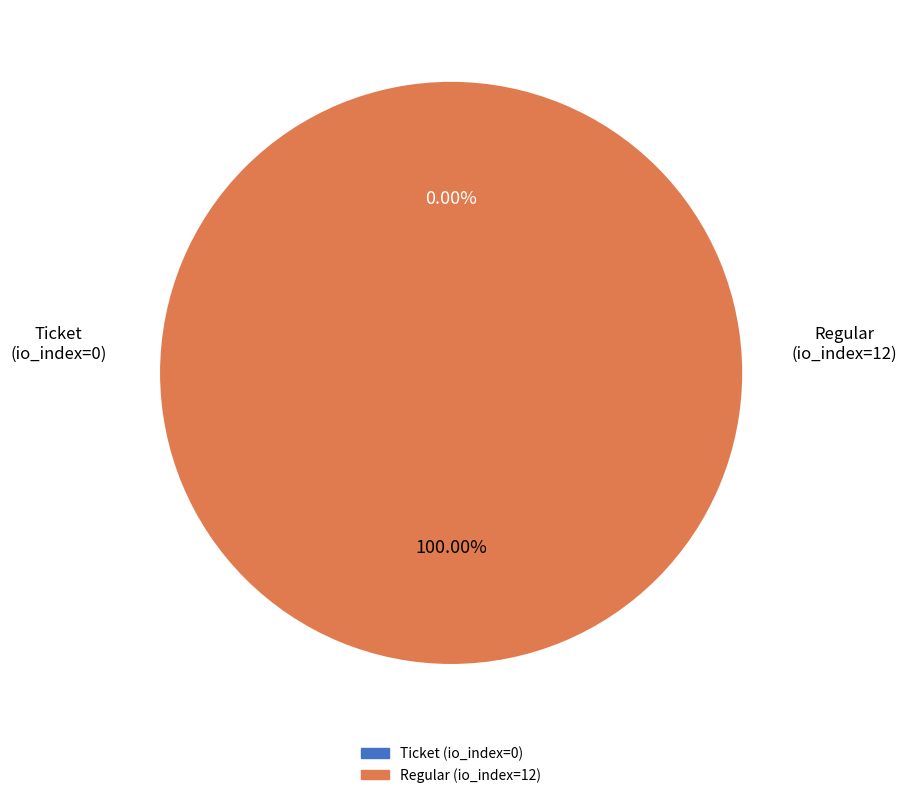

Rank the categories by value from lowest to highest.

Ticket, Regular